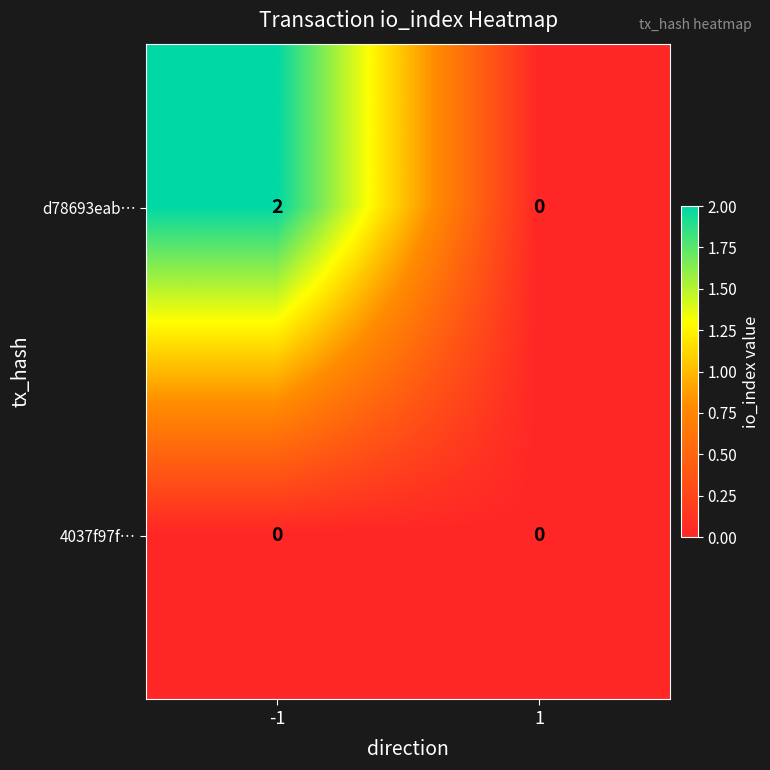

Reading left to right, what are all the values shown in this chart?

d78693eab…: -1=2	1=0
4037f97f…: -1=0	1=0